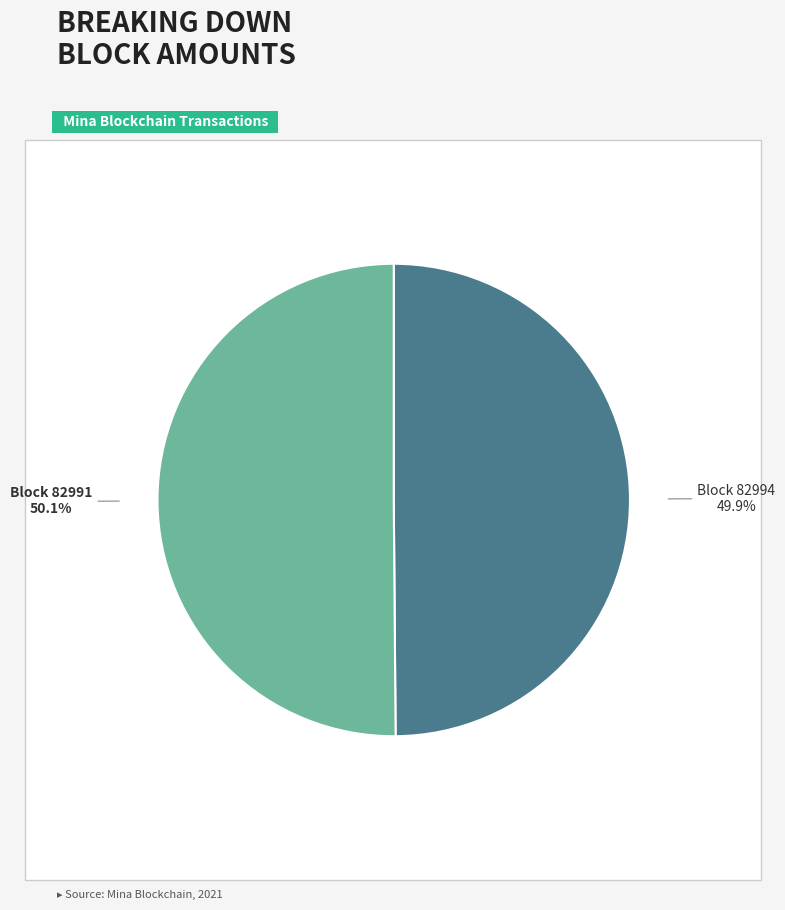

Does any single category account for the majority?

Yes